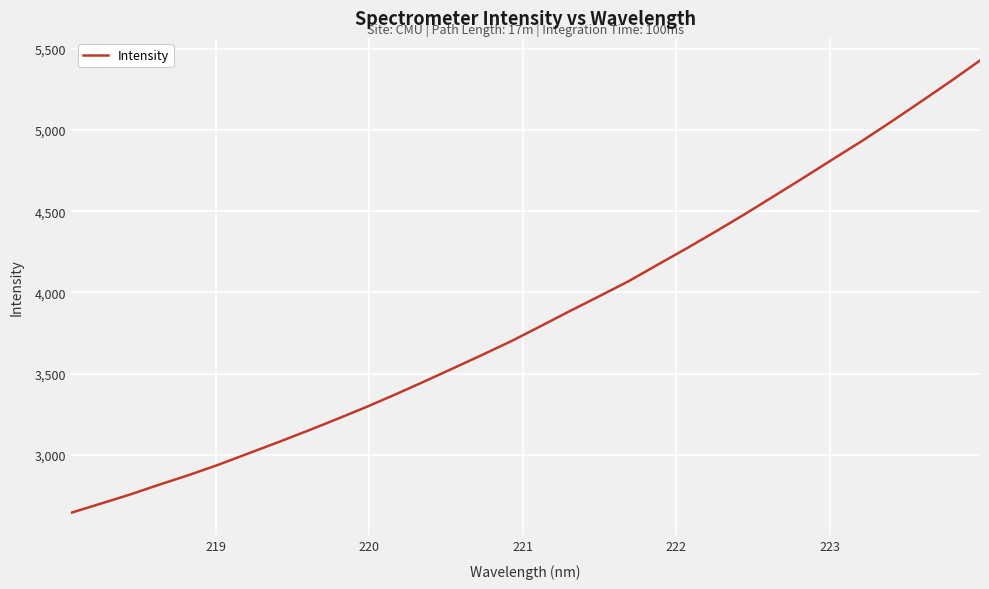

What is the smallest value displayed?

2643.5